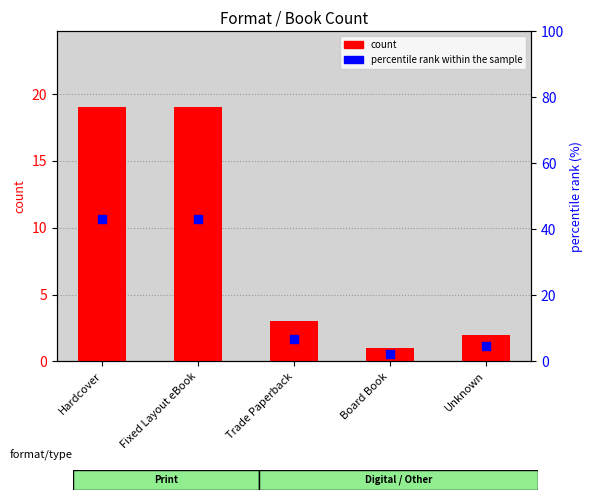

At which category is the sum across all series the highest?

Hardcover